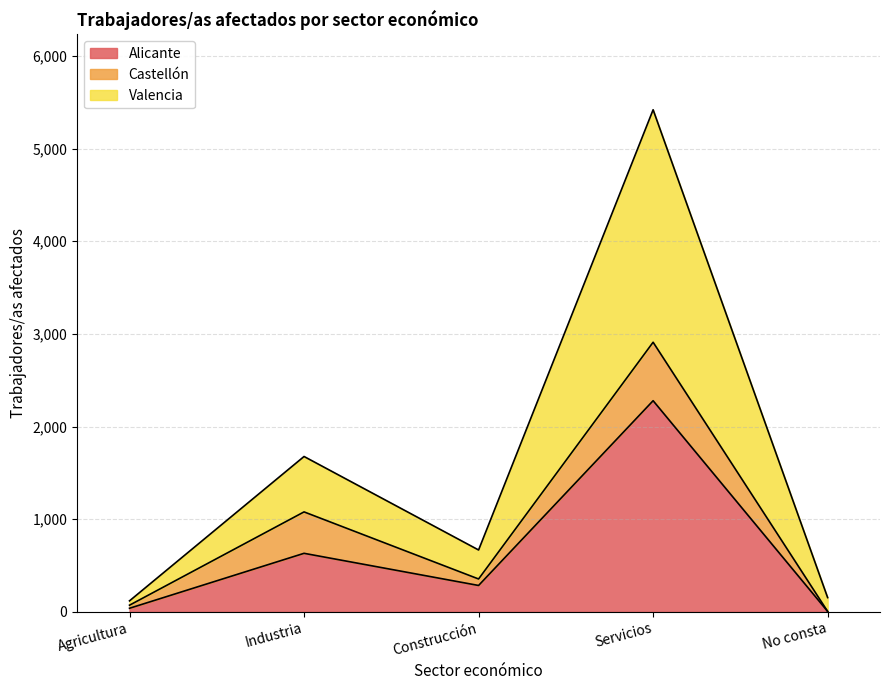

Reading right to left, what are the values for Alicante?

No consta=5	Servicios=2279	Construcción=285	Industria=632	Agricultura=39